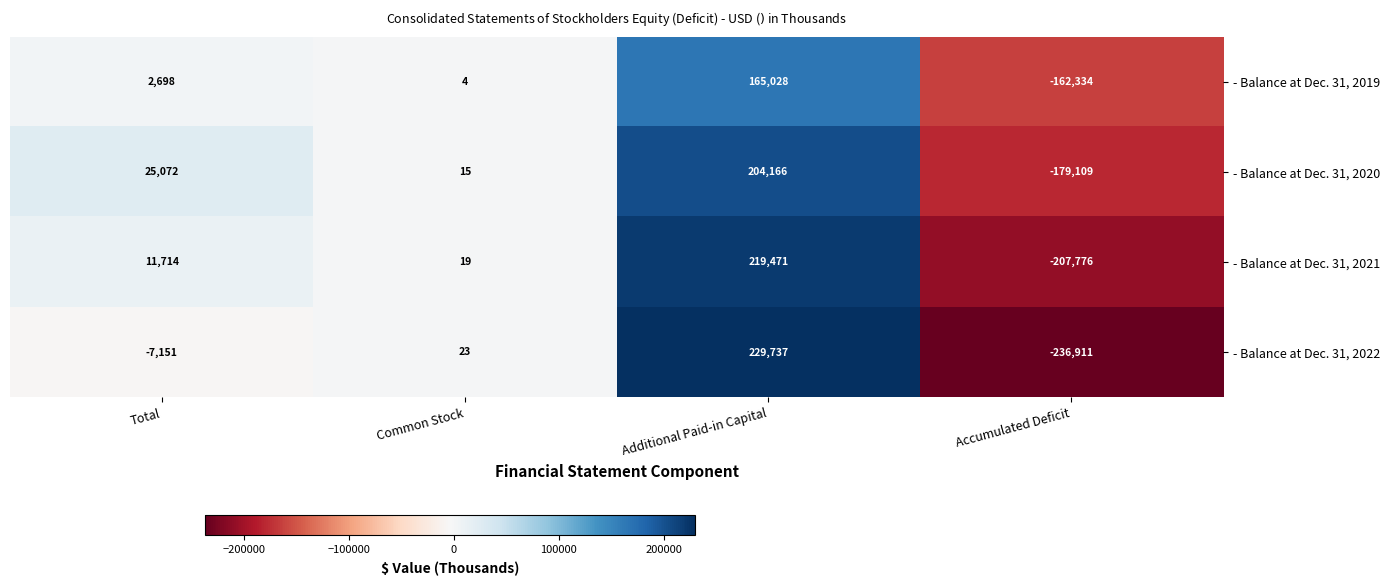

Reading left to right, list all the values displayed in this chart.

- Balance at Dec. 31, 2019: 2698	4	165028	-162334
- Balance at Dec. 31, 2020: 25072	15	204166	-179109
- Balance at Dec. 31, 2021: 11714	19	219471	-207776
- Balance at Dec. 31, 2022: -7151	23	229737	-236911